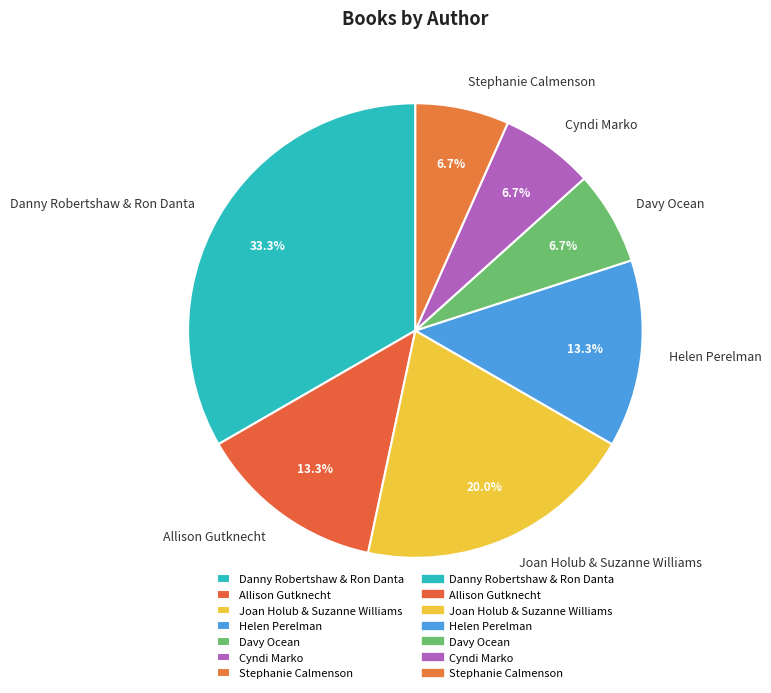

How many slices are in this pie chart?

7